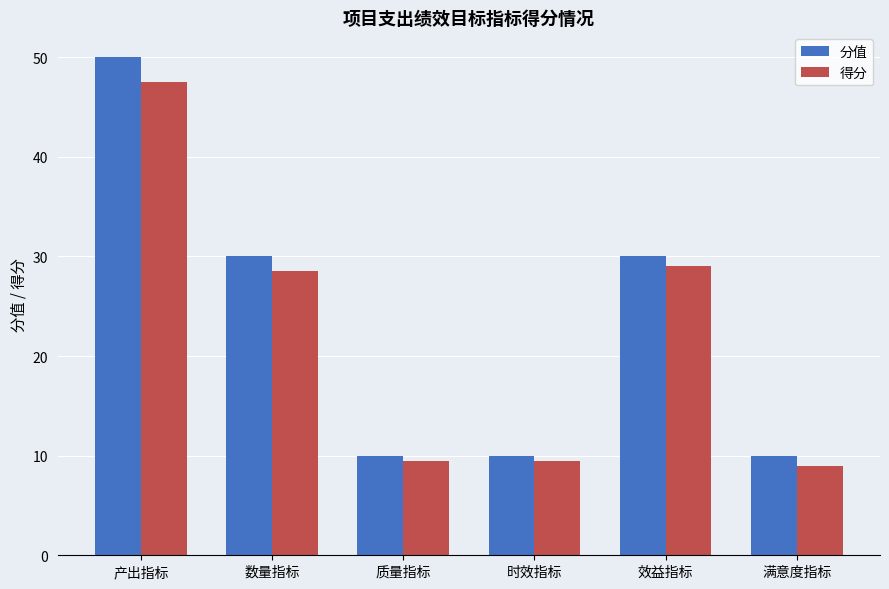

Between 数量指标 and 满意度指标, which series saw the biggest shift?

分值